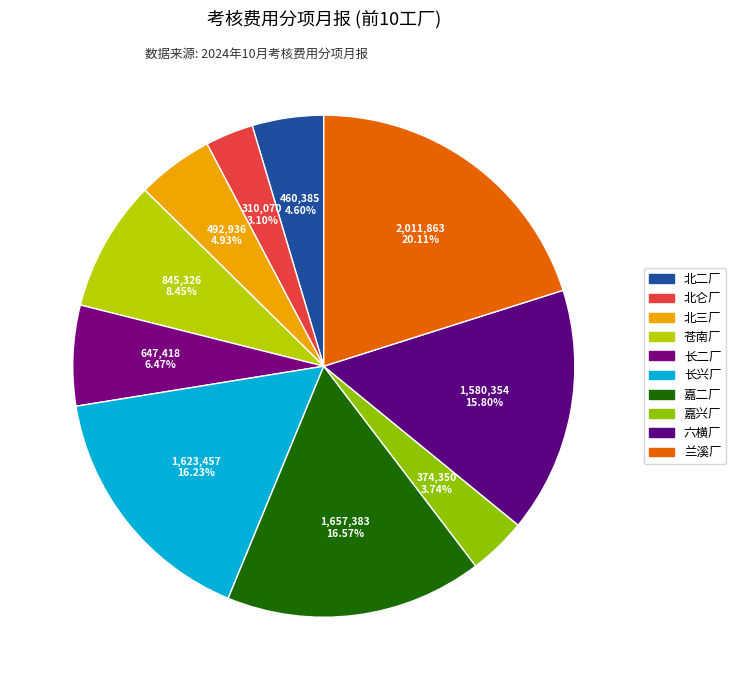

Do 北二厂 and 北仑厂 together represent more than half of the pie?

No